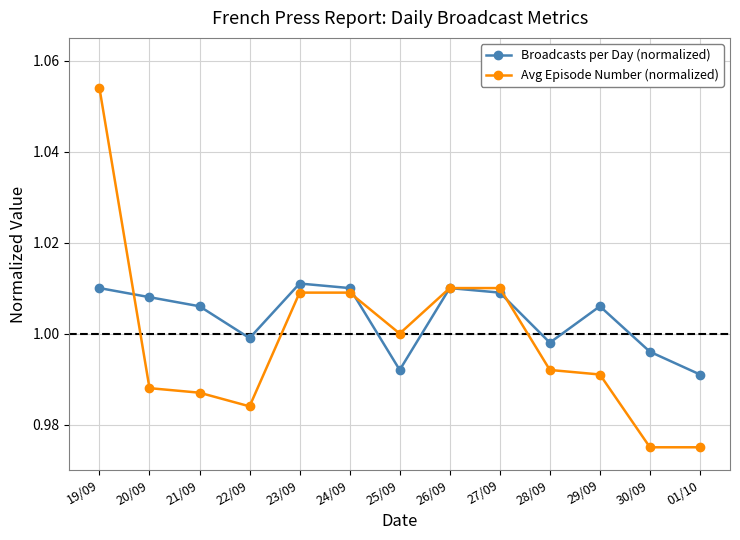

What is the label of the 11th point from the left?

29/09